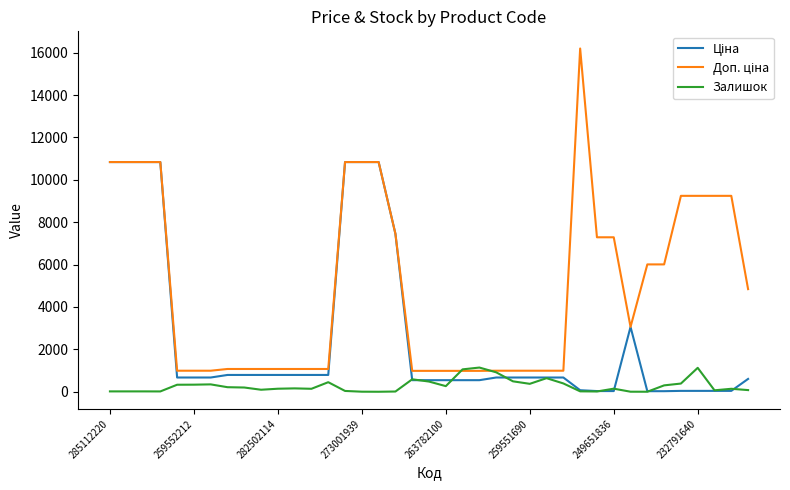

What is the sum of all Доп. ціна values?

191416.3